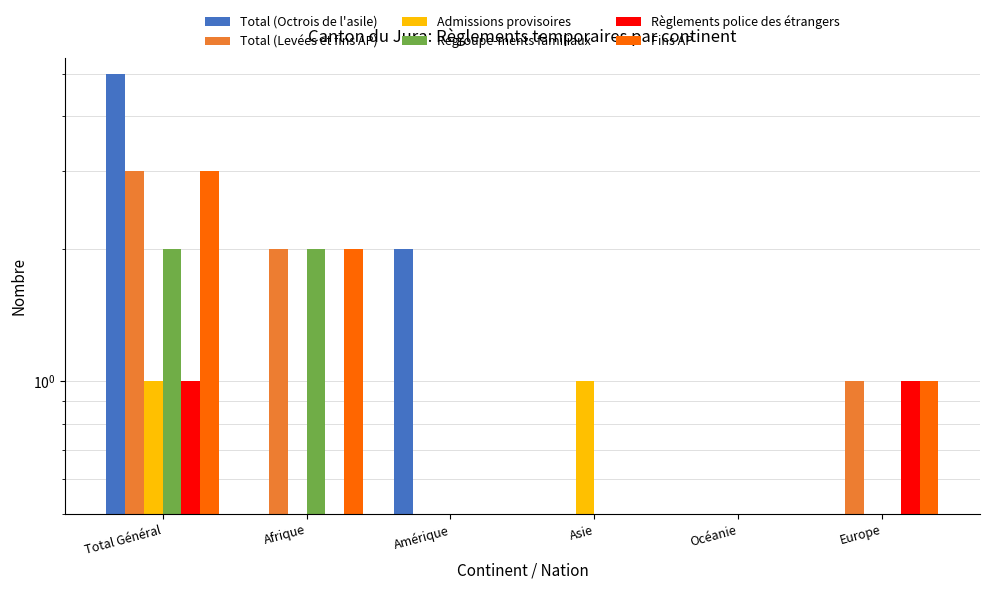

Rank the series at Océanie from lowest to highest value.

Total (Octrois de l'asile), Total (Levées et fins AP), Admissions provisoires, Regroupe-ments familiaux, Règlements police des étrangers, Fins AP